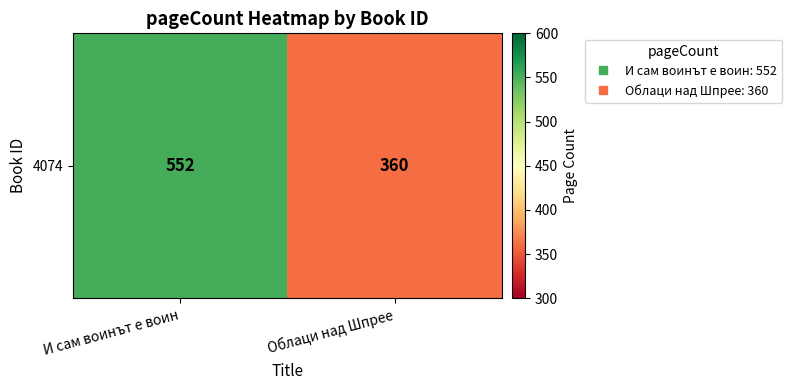

What is the maximum value shown in the chart?

552